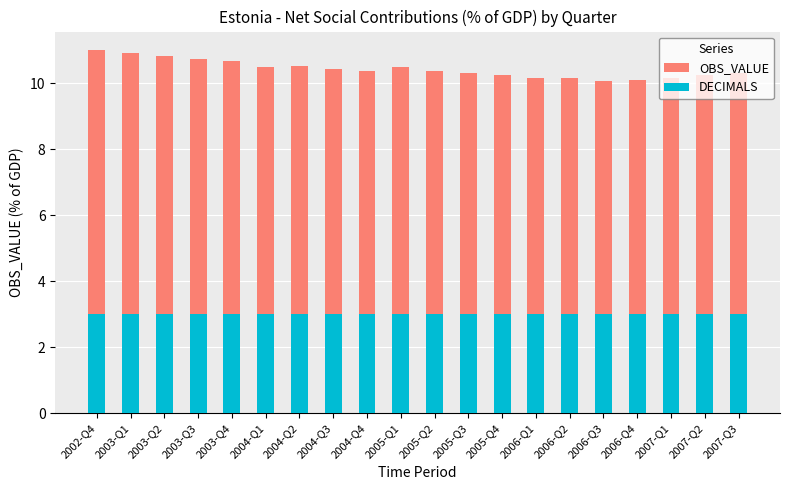

What are all the series names shown in the legend?

OBS_VALUE, DECIMALS